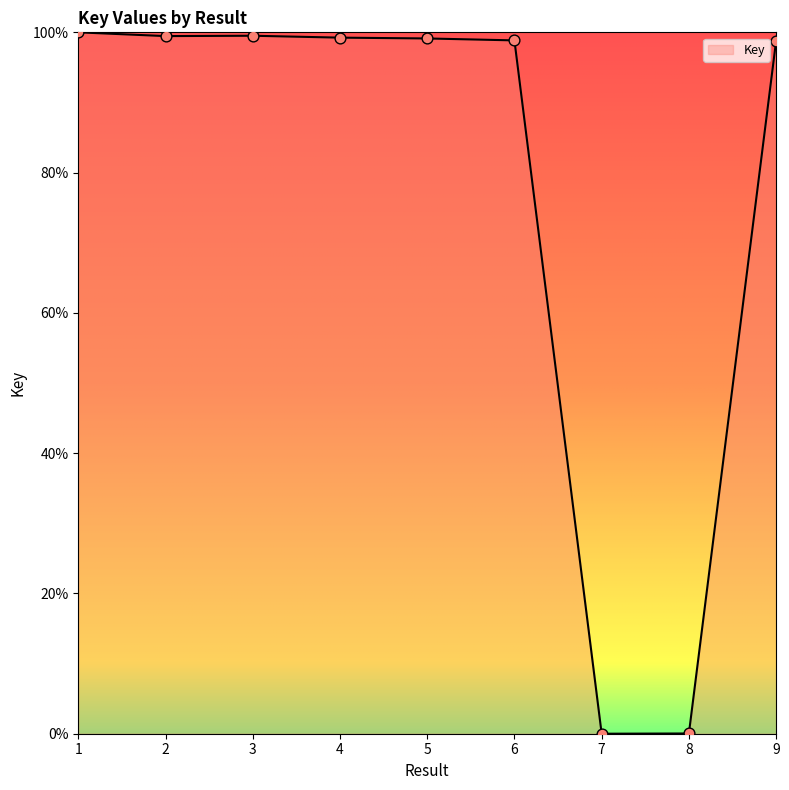

Which has a higher value, 5 or 8?

5